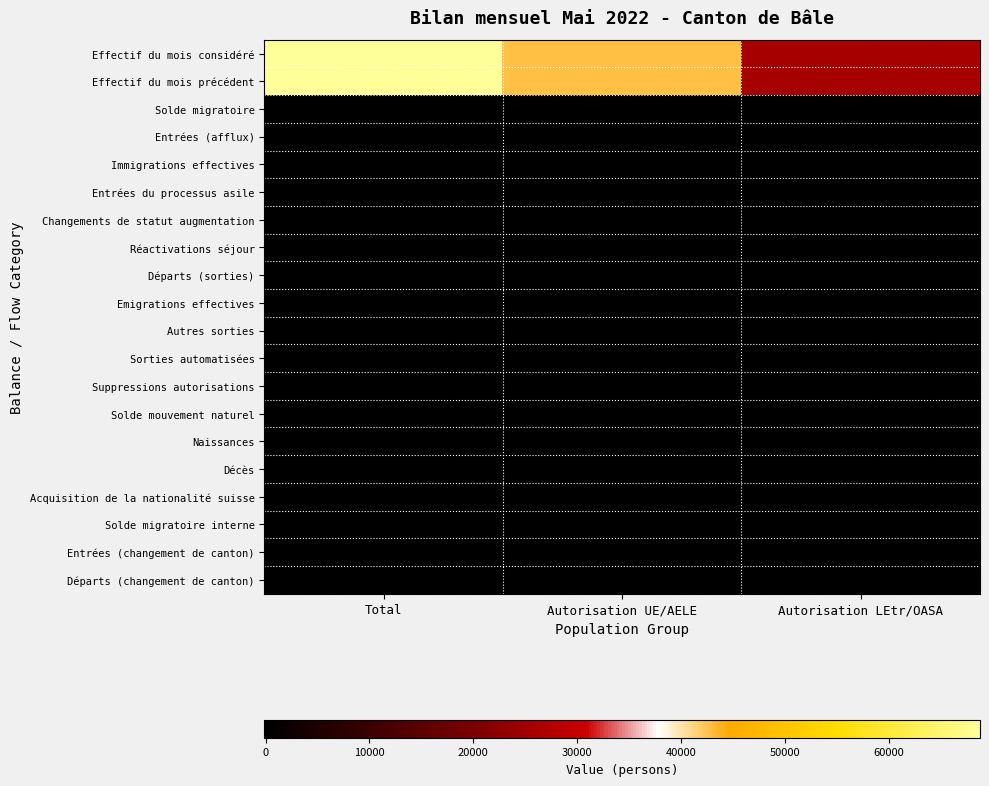

Which category has the lowest value across all series?

Total